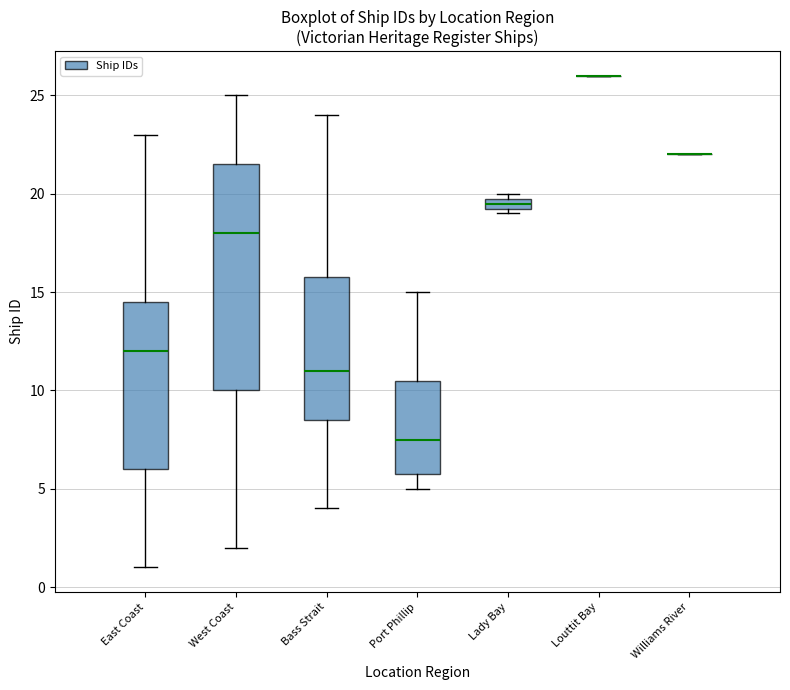

Which box is the tallest, from its lower edge to its upper edge?

West Coast